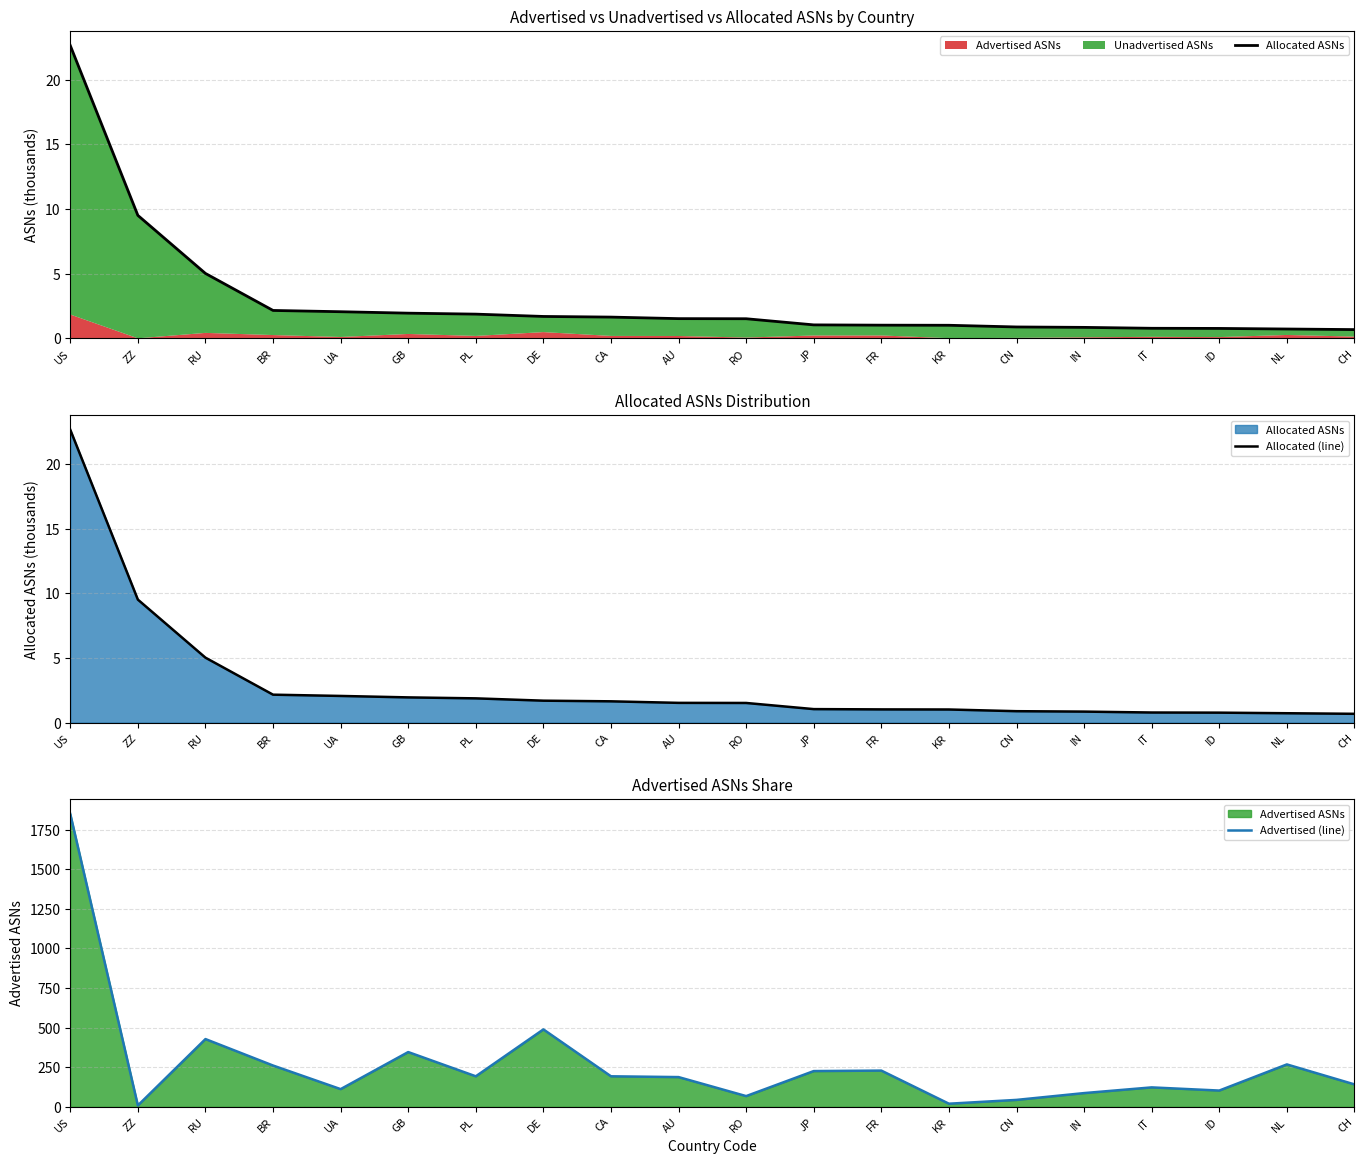

Between CH and ZZ, which is larger?

ZZ